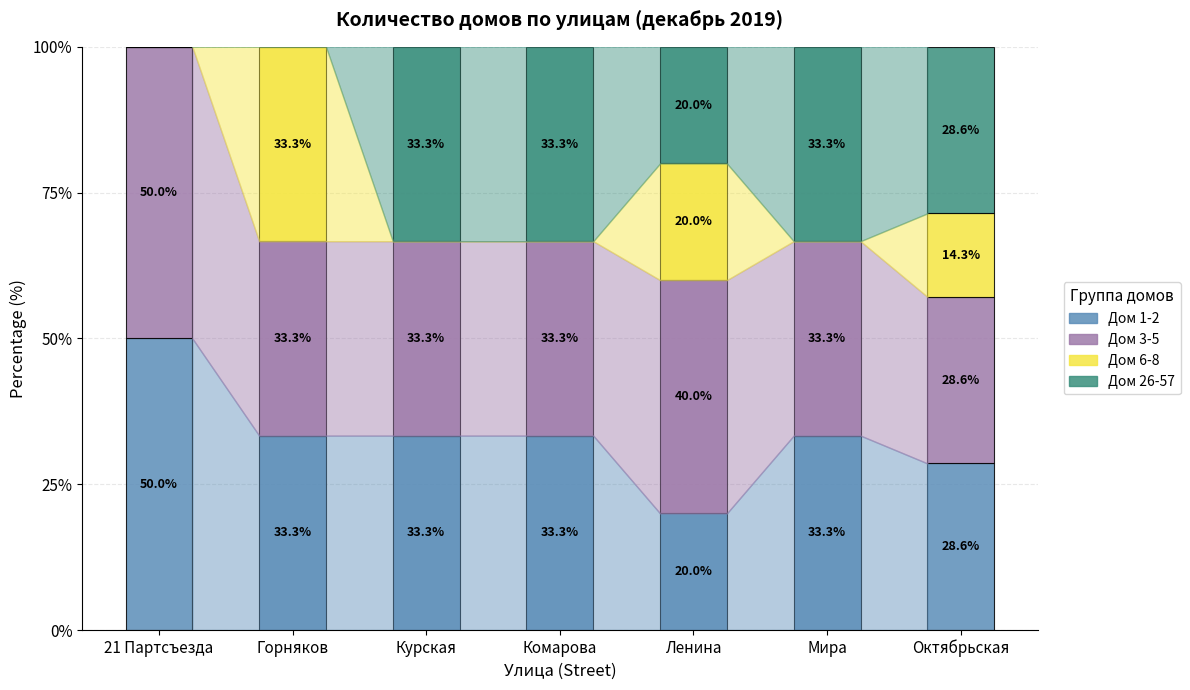

Does the chart contain stacked bars?

Yes